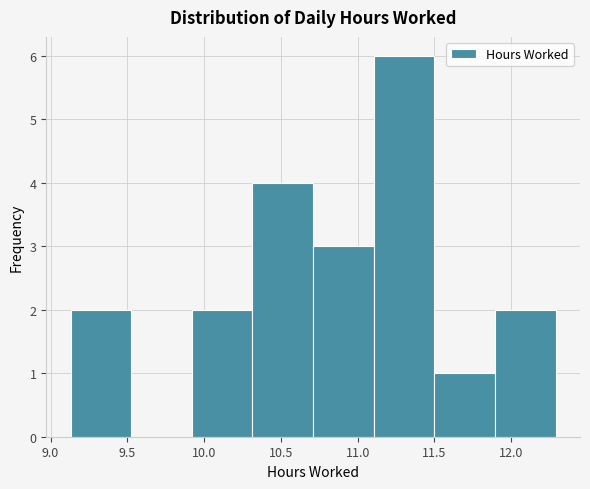

Which range on the x-axis has the tallest bar?

11.105 to 11.500